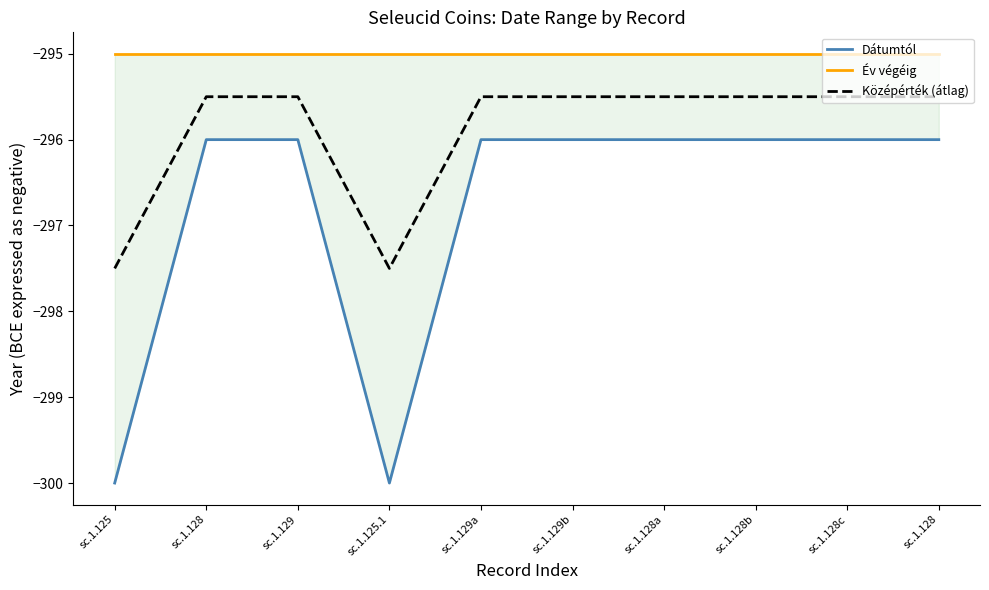

What value does the Dátumtól series have at sc.1.129b?

-296.0